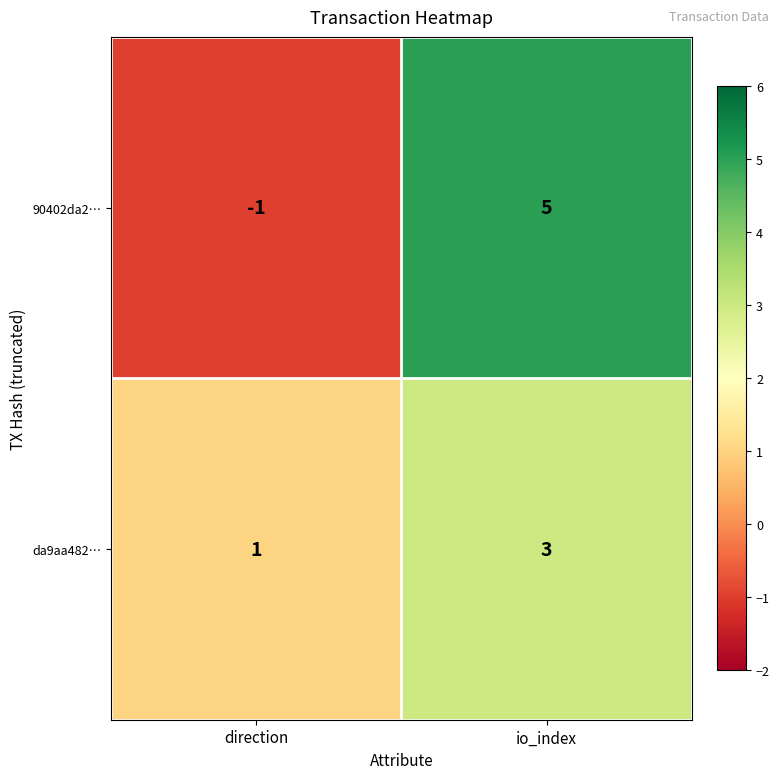

How many distinct data groups are displayed?

2